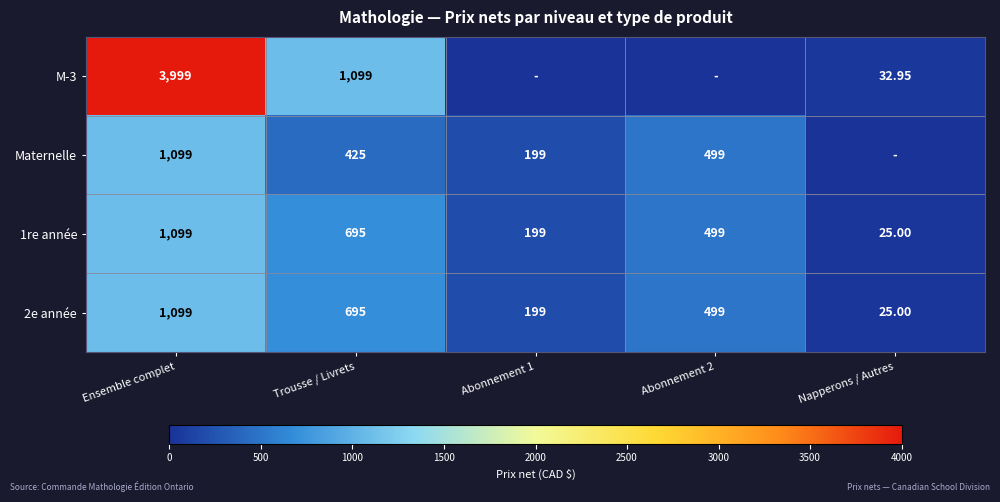

What is the sum of the 1re année values at Abonnement 1 and Napperons / Autres?

224.0